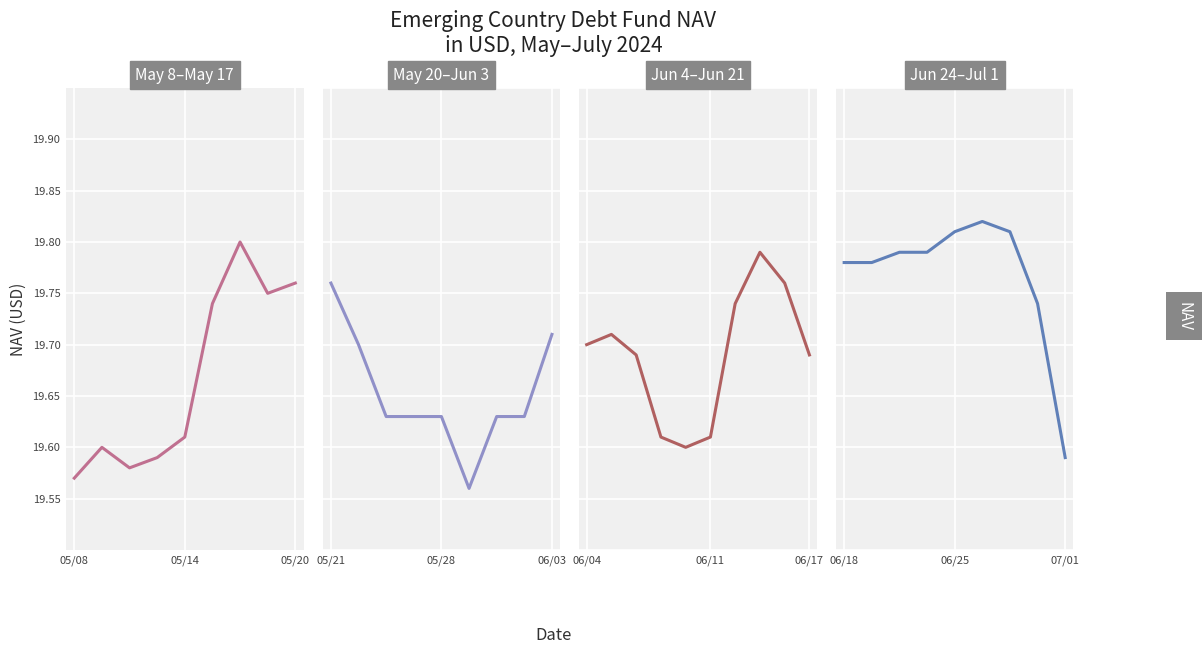

What is the smallest value displayed?

19.6